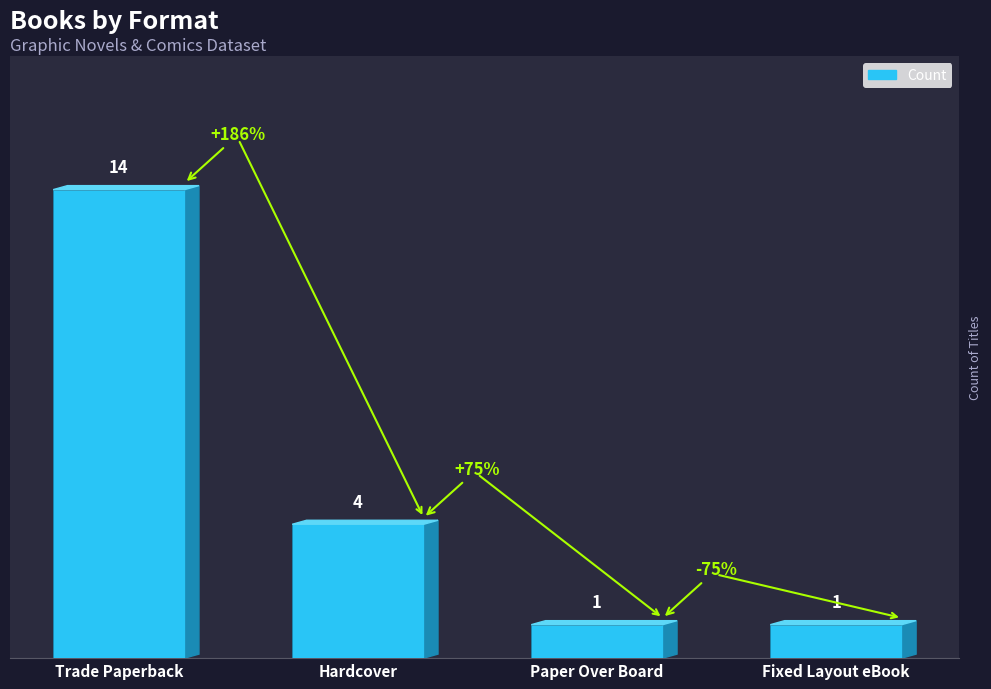

What is the greatest value displayed?

14